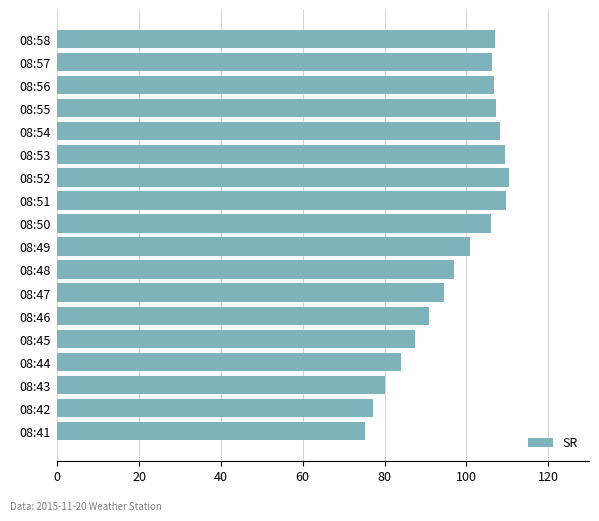

Count the number of data series in this chart.

1